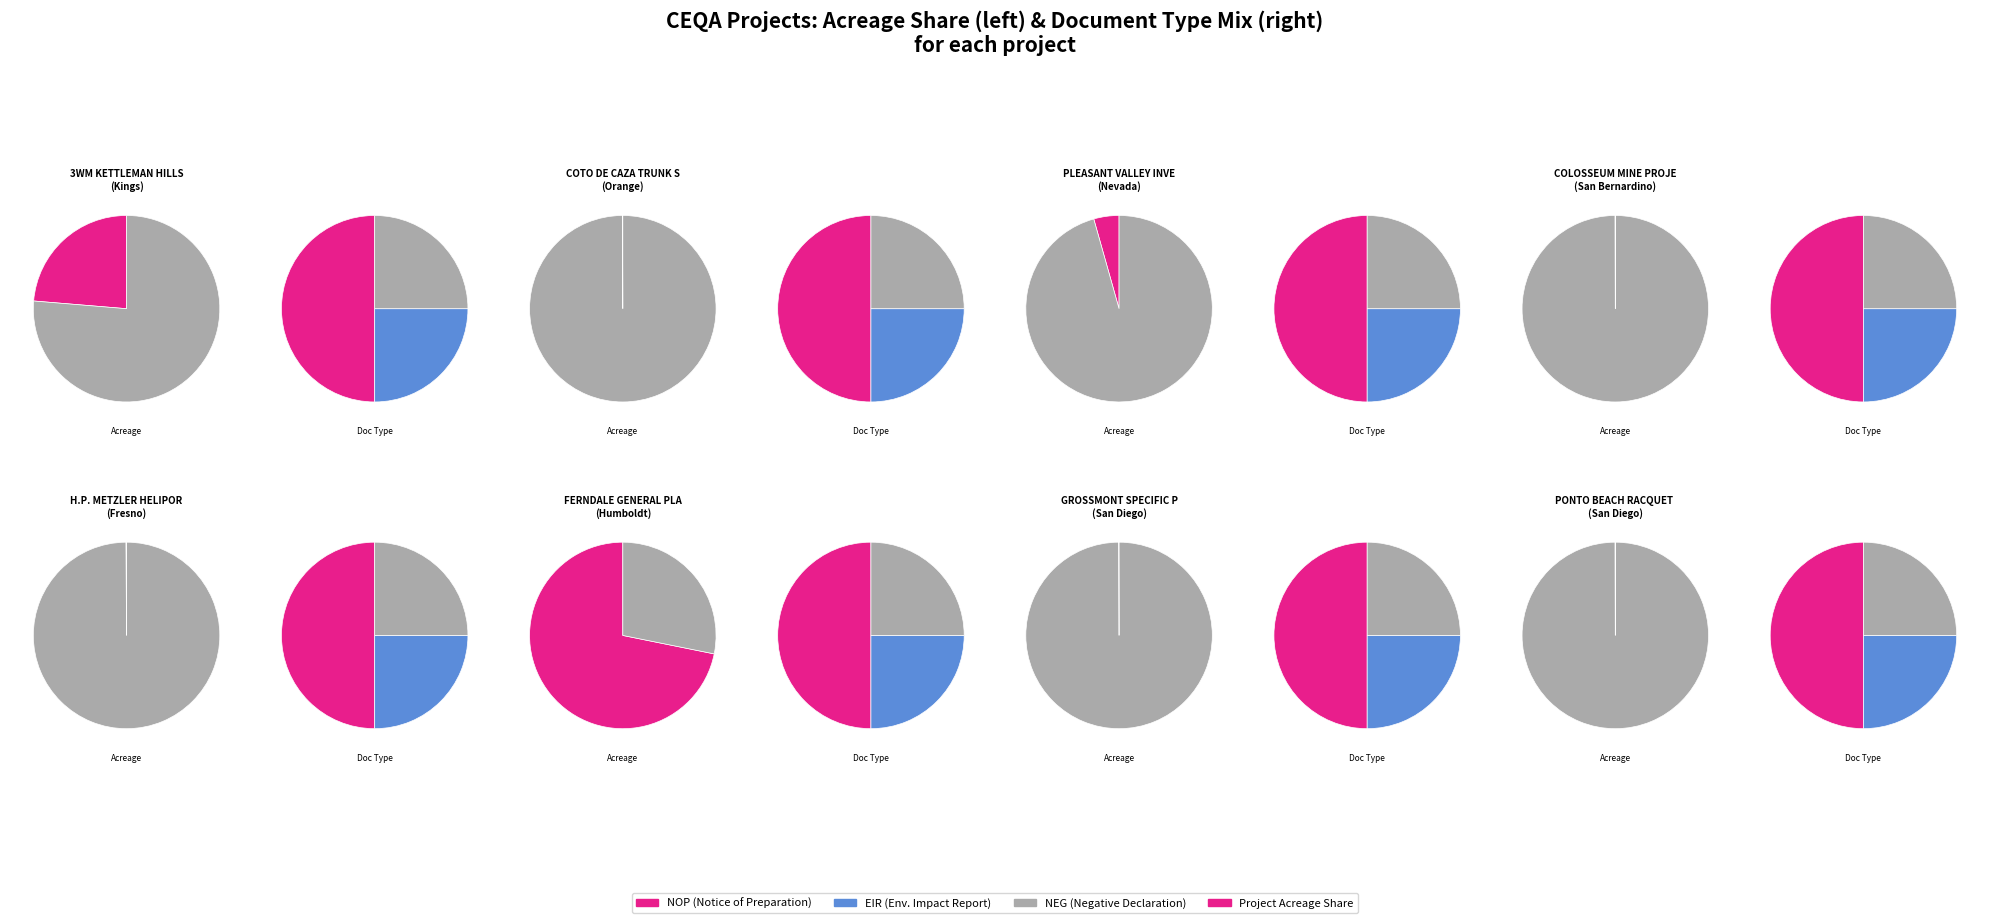

What percentage is NOT represented by COTO DE CAZA TRUNK SEWER?

100.0%